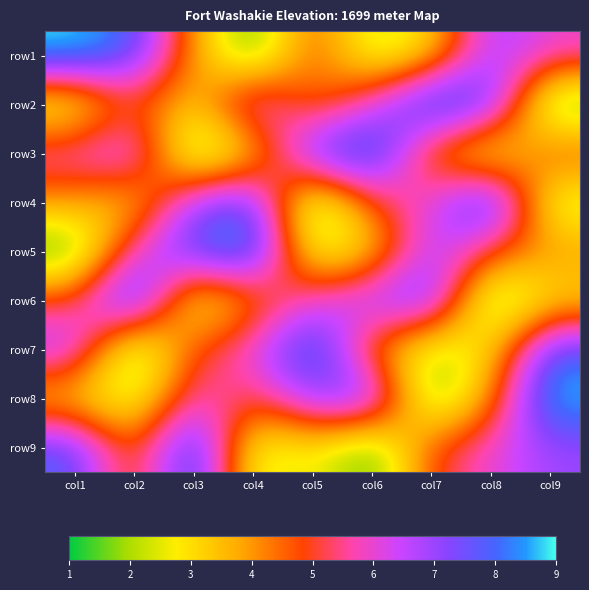

What is the greatest value displayed?

9